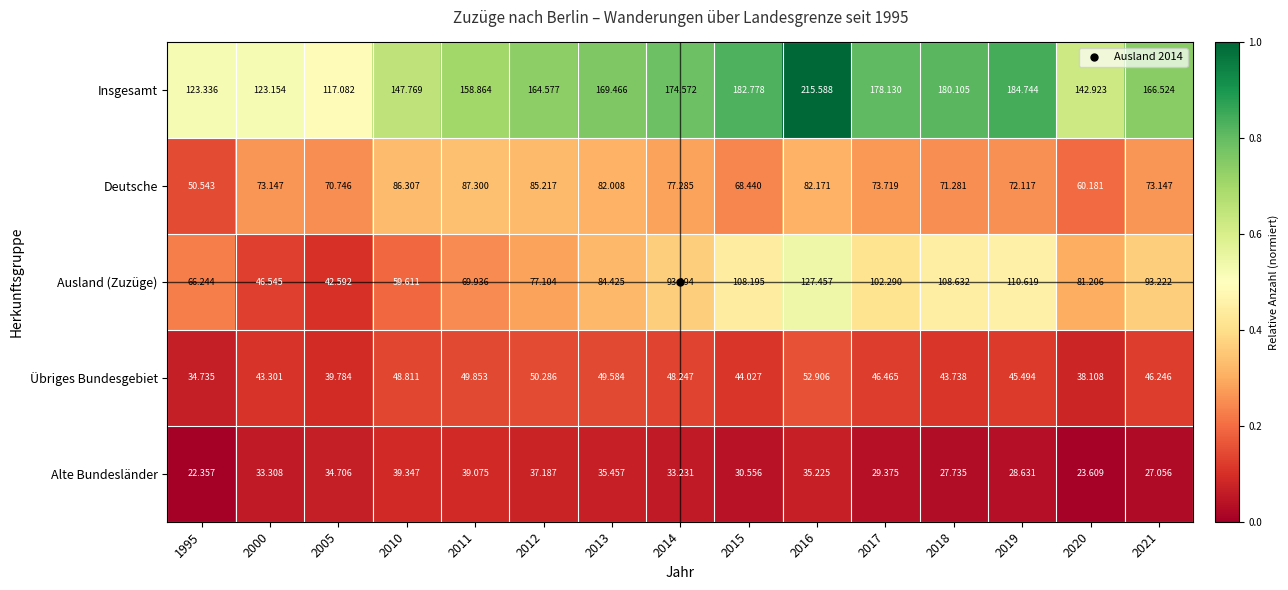

At 2000, list the series in order from smallest to largest.

Alte Bundesländer, Übriges Bundesgebiet, Ausland (Zuzüge), Deutsche, Insgesamt